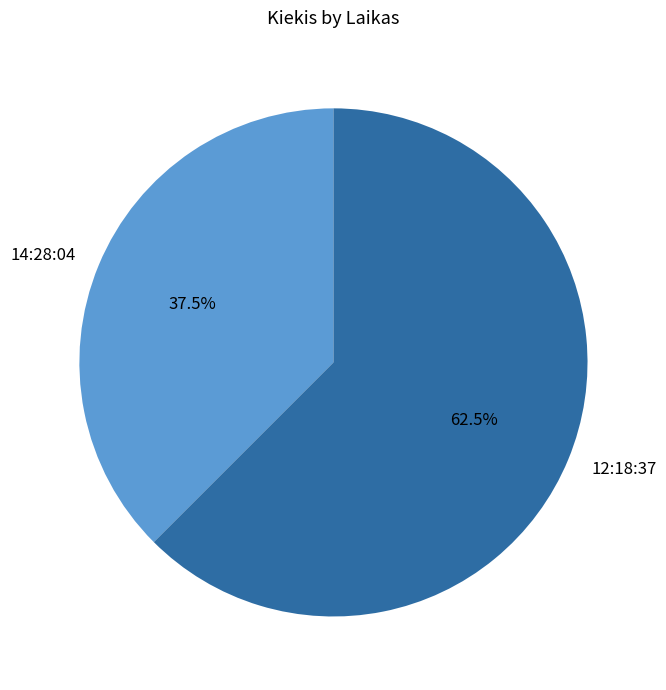

Which category has the smallest portion of the pie?

14:28:04